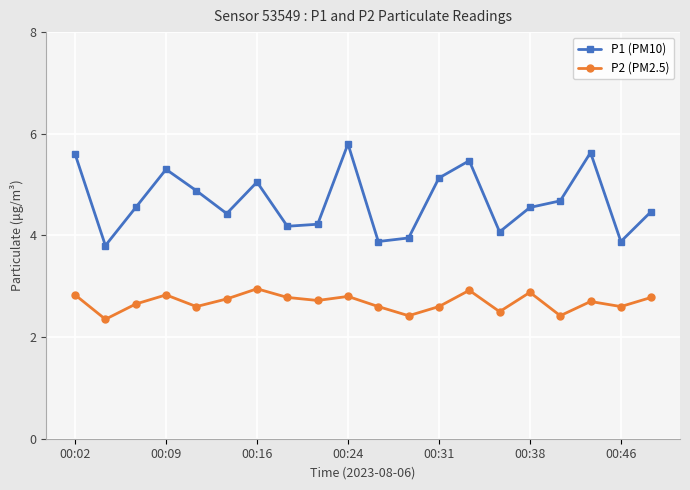

What is the average value of the P2 (PM2.5) series?

2.7